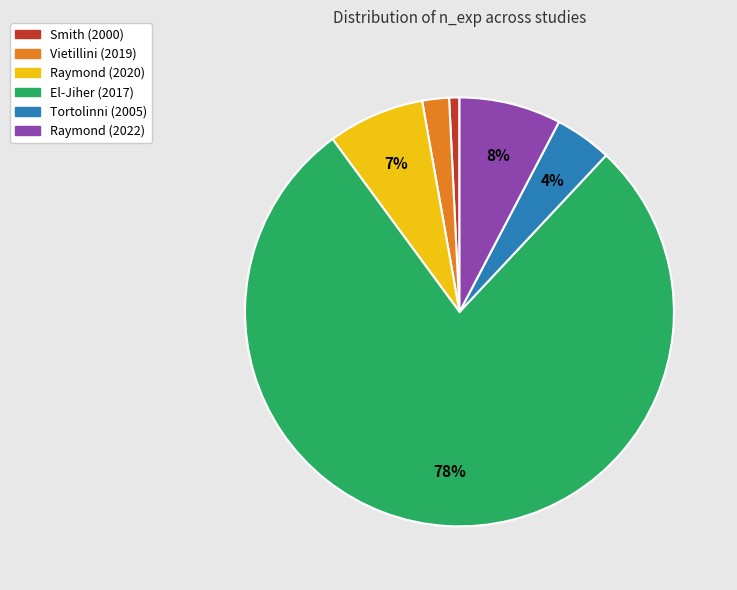

Which has a higher value, El-Jiher (2017) or Raymond (2022)?

El-Jiher (2017)